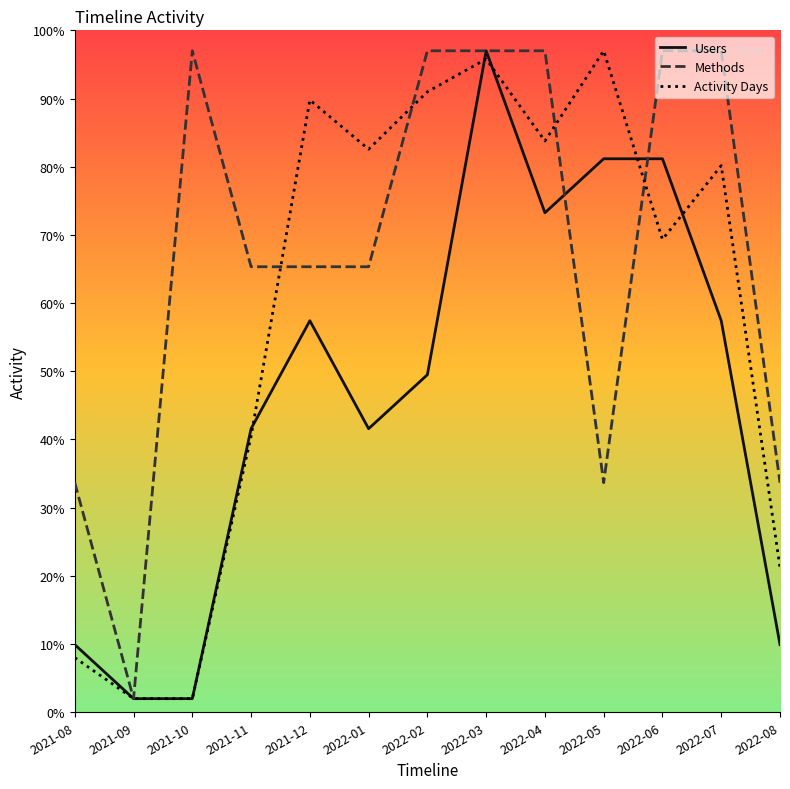

Which series changed the most between 2022-03 and 2022-08?

Users